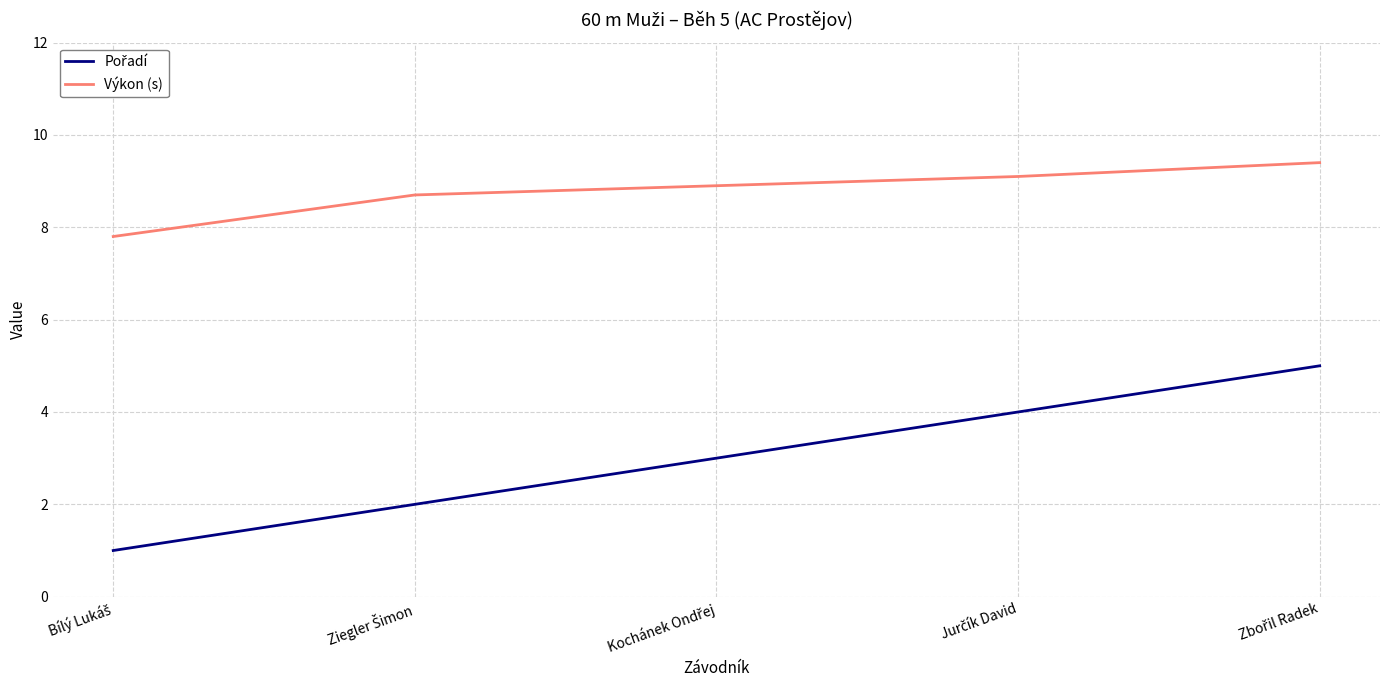

What is the difference between the second highest and minimum values in the Výkon (s) series?

1.3